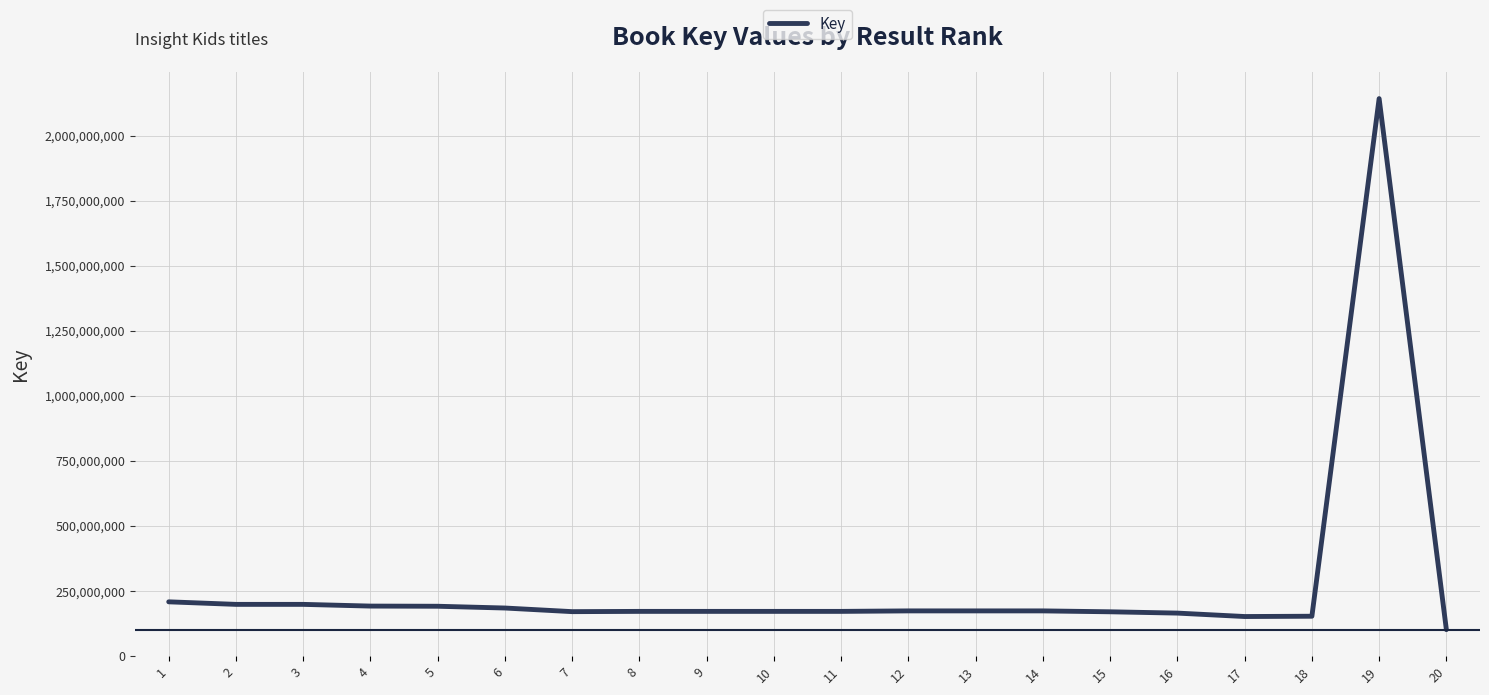

What is the difference between the values at 20 and 19?

2042216507